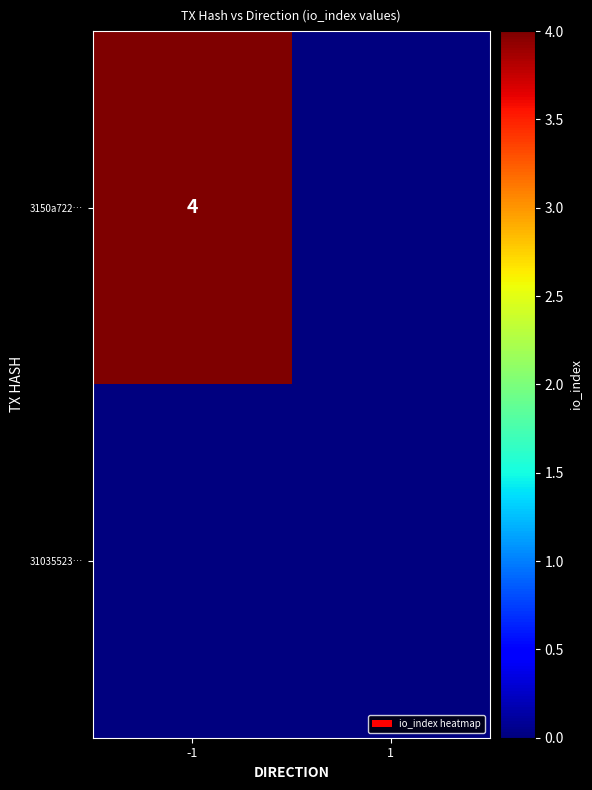

True or false: 3150a722… has a value of 4 at -1.

True